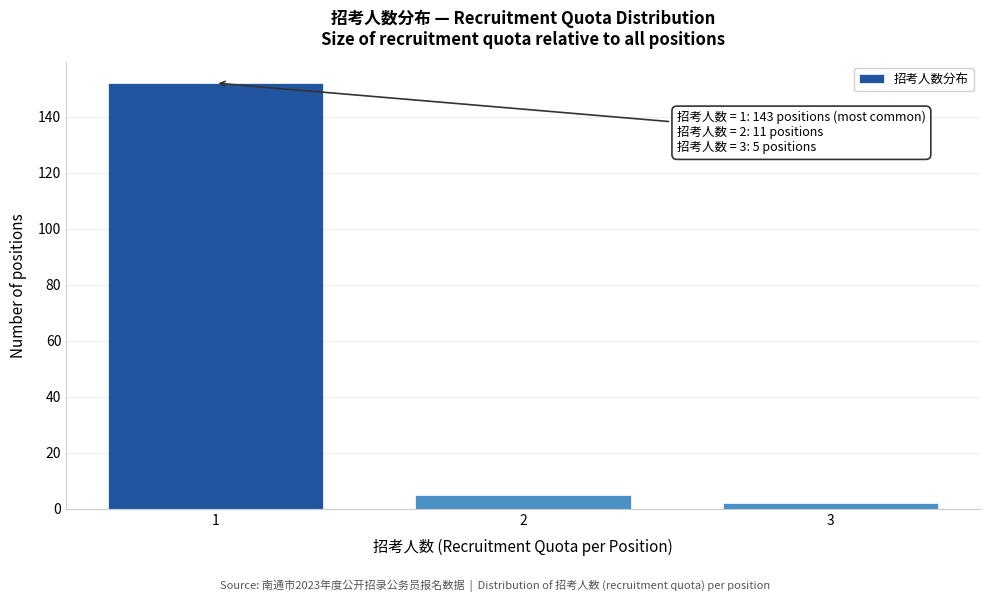

Reading left to right, transcribe all the data shown in this chart.

1=152	2=5	3=2